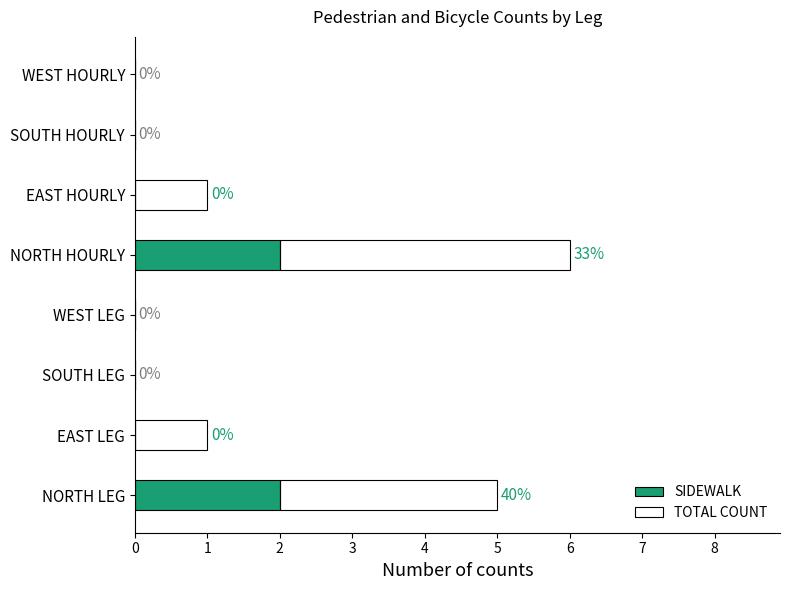

What is the sum of all SIDEWALK values?

4